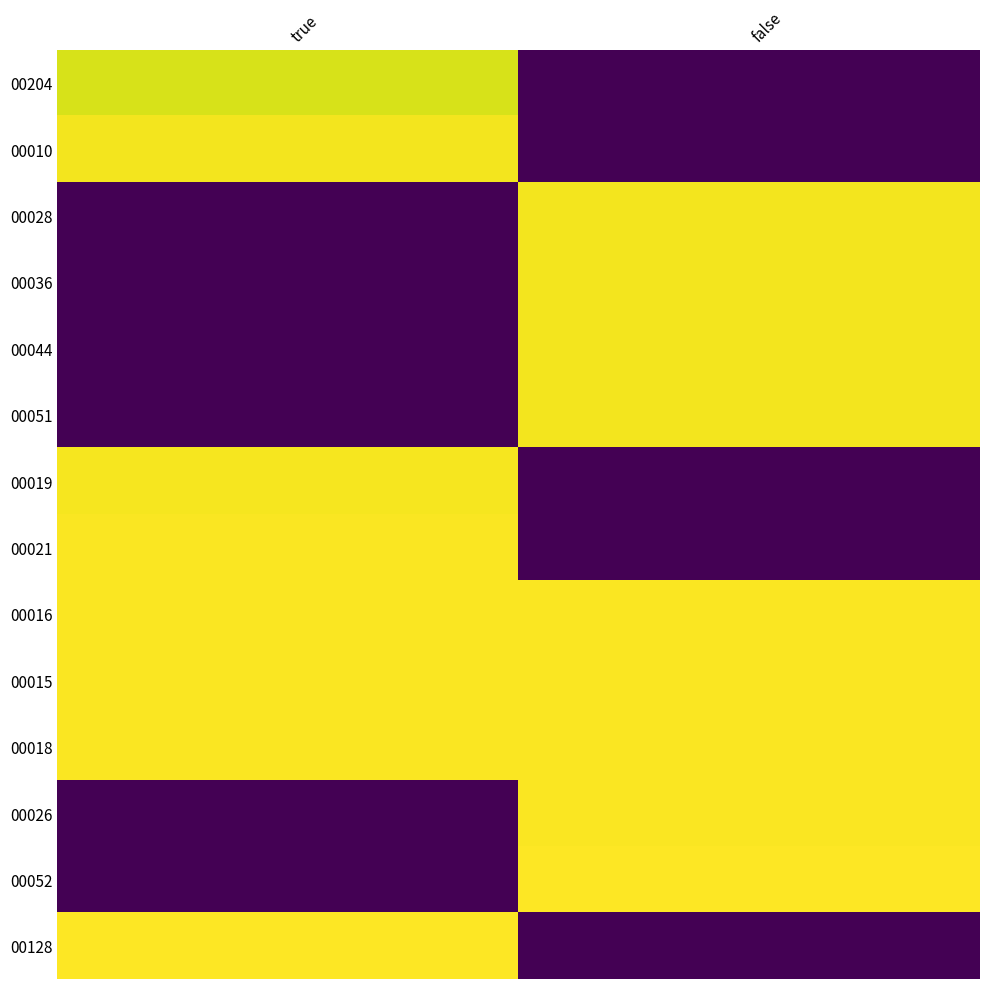

At how many categories does at least one series exceed 13?

2